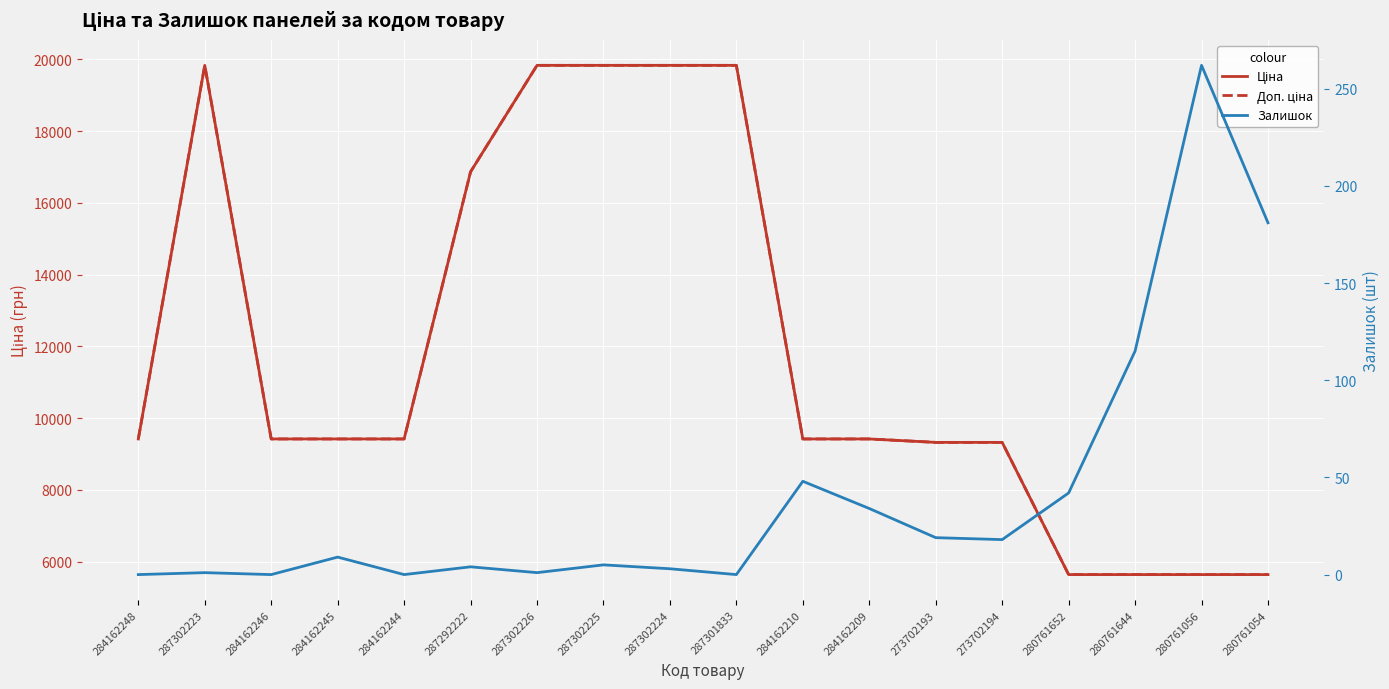

What position from the left is 280761652?

15